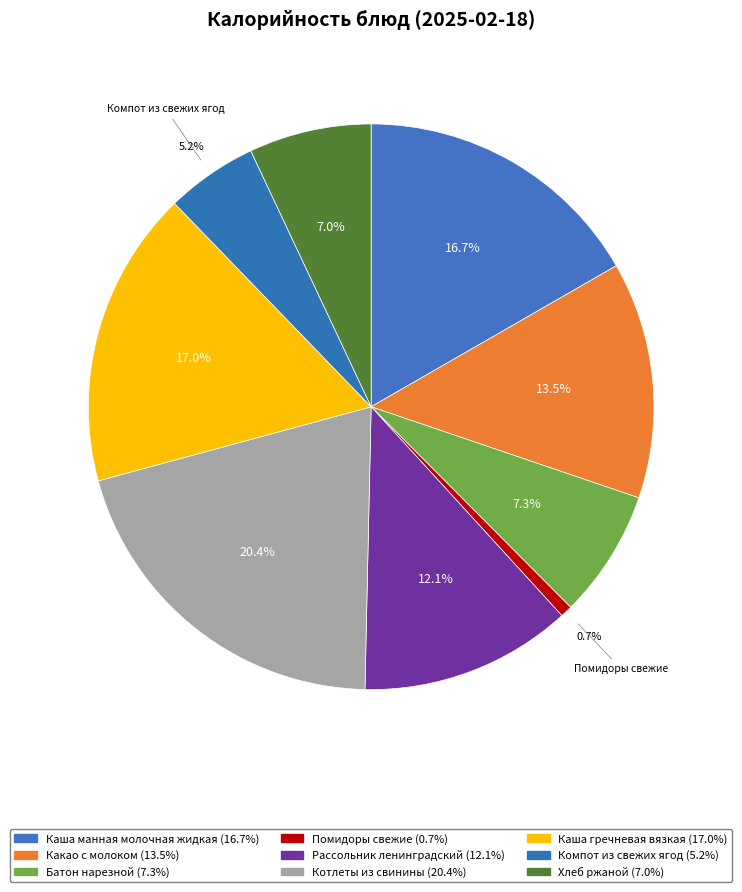

Rank the categories by value from highest to lowest.

Котлеты из свинины, Каша гречневая вязкая, Каша манная молочная жидкая, Какао с молоком, Рассольник ленинградский, Батон нарезной, Хлеб ржаной, Компот из свежих ягод, Помидоры свежие